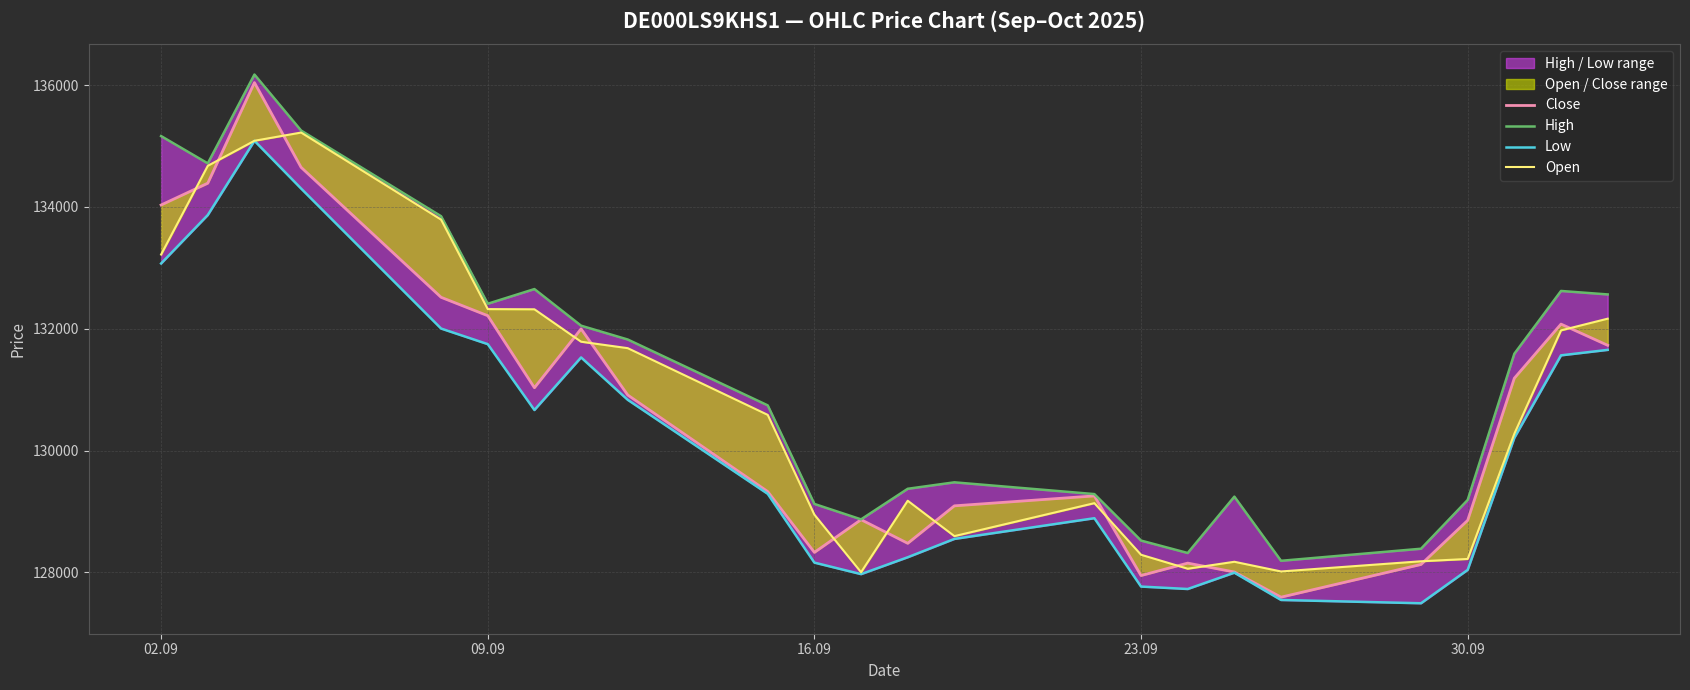

How many lines are shown in the chart?

4